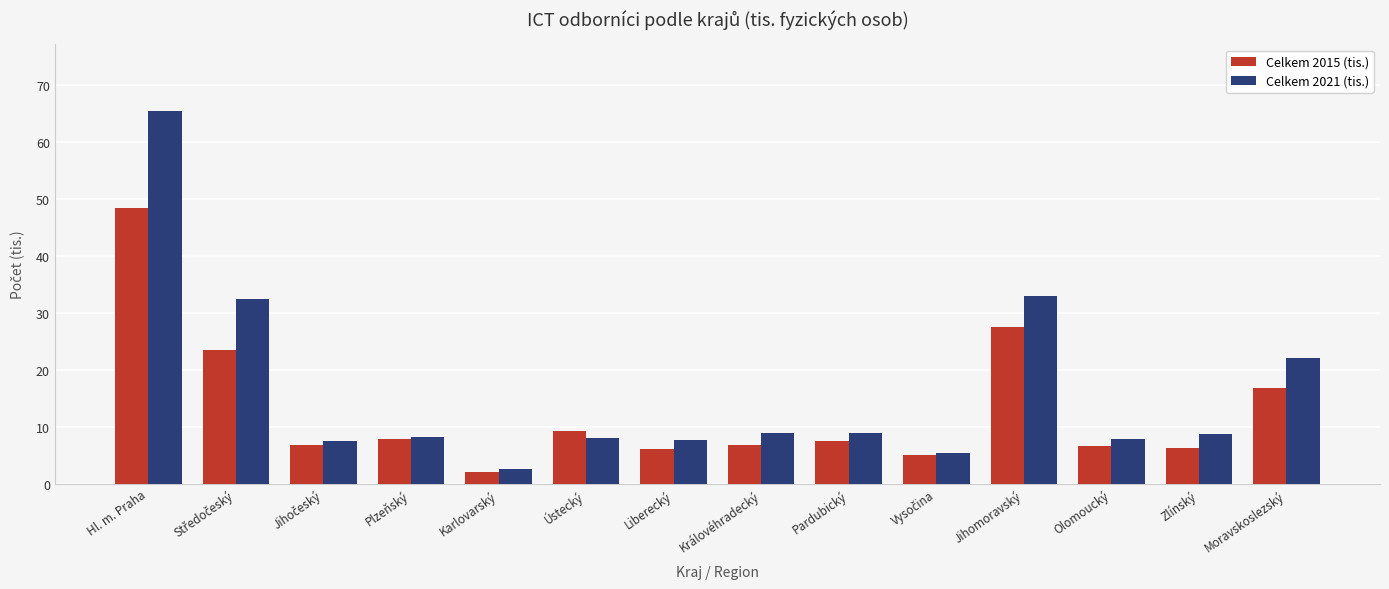

How many bars are there in total?

28